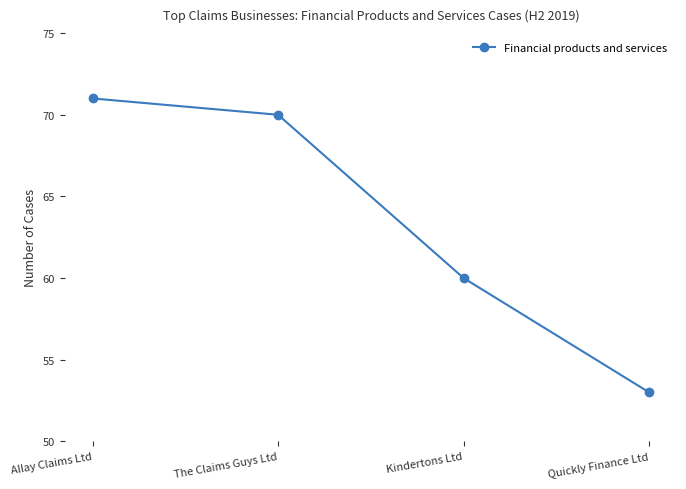

What is the sum of all values?

254